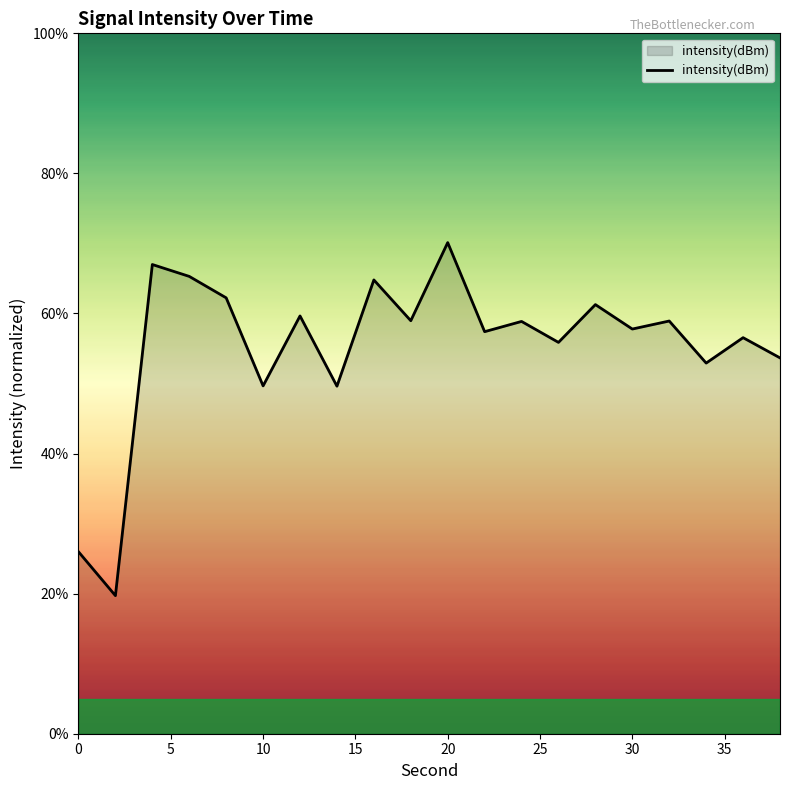

What is the difference between the maximum and minimum values?

50.4